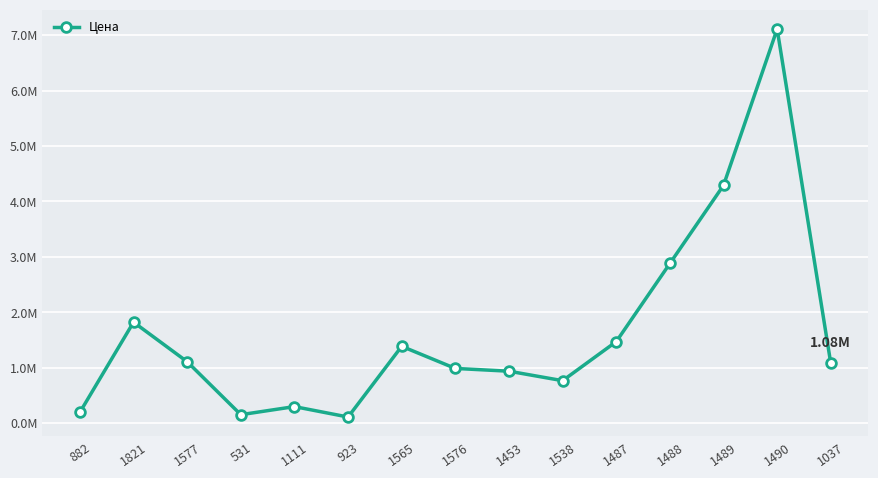

Does the chart display data point markers on the line(s)?

Yes